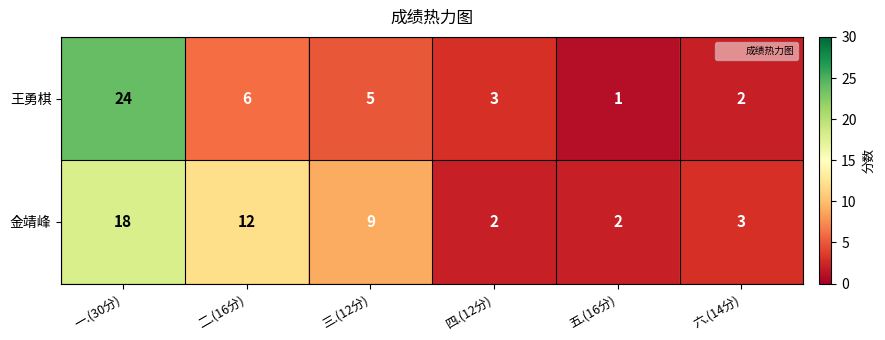

What is the average value of the 王勇棋 series?

7